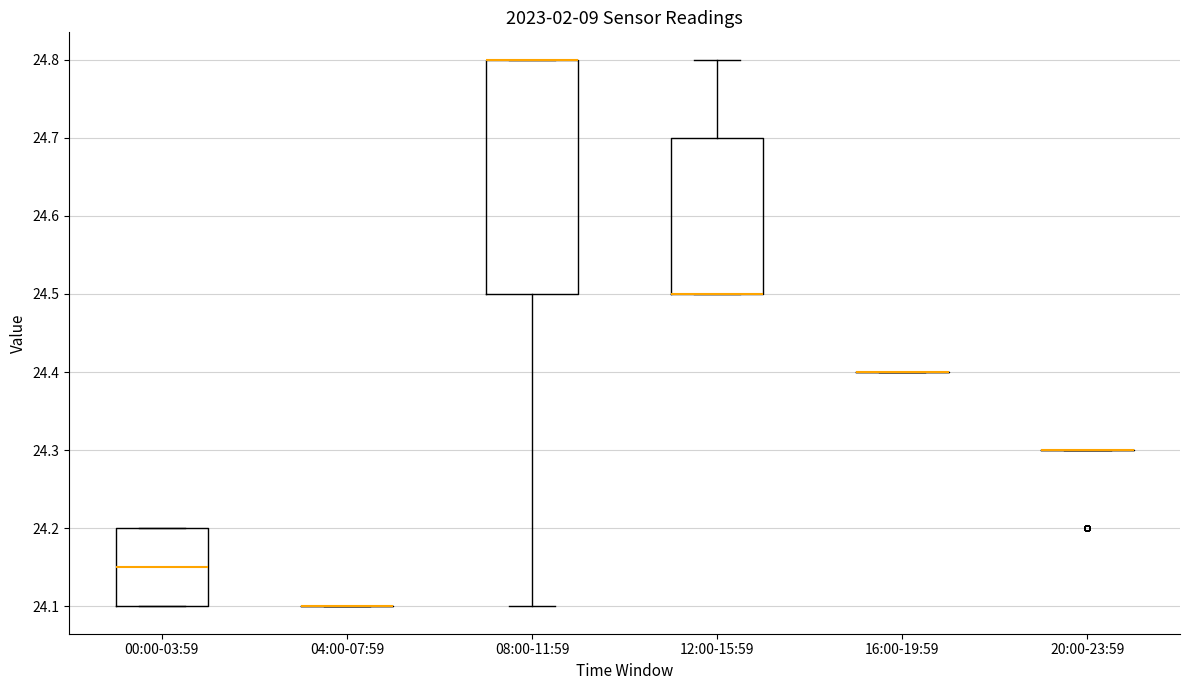

Reading left to right, read every box against the y-axis: the position of its median line, the range the box covers, and the ends of its whiskers. The values are not printed on the chart, so give them approximately, as read against the axis.

00:00-03:59: median 24.15, box 24.10 to 24.20, whiskers 24.10 to 24.20
04:00-07:59: box collapsed to a line at 24.10, whiskers 24.10 to 24.10
08:00-11:59: median 24.80 (drawn on the box's upper edge), box 24.50 to 24.80, whiskers 24.10 to 24.80
12:00-15:59: median 24.50 (drawn on the box's lower edge), box 24.50 to 24.70, whiskers 24.50 to 24.80
16:00-19:59: box collapsed to a line at 24.40, whiskers 24.40 to 24.40
20:00-23:59: box collapsed to a line at 24.30, whiskers 24.30 to 24.30